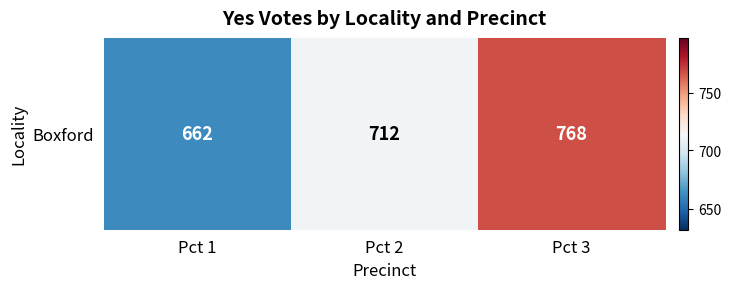

Rank the categories by value from lowest to highest.

Pct 1, Pct 2, Pct 3